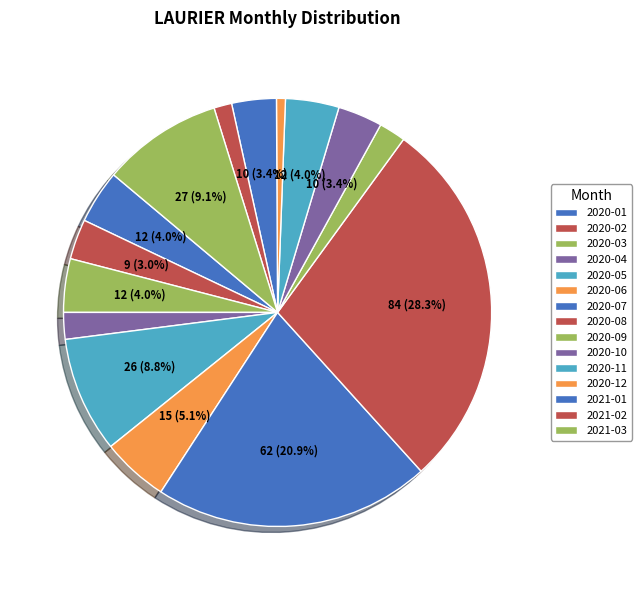

Does 2020-08 represent more than half of the total?

No